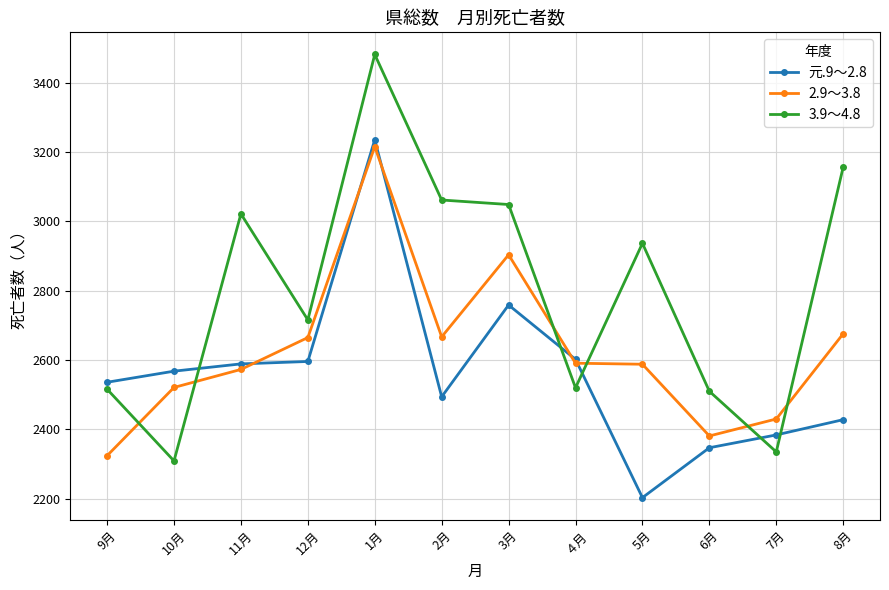

Which series has the largest total across all categories?

3.9～4.8